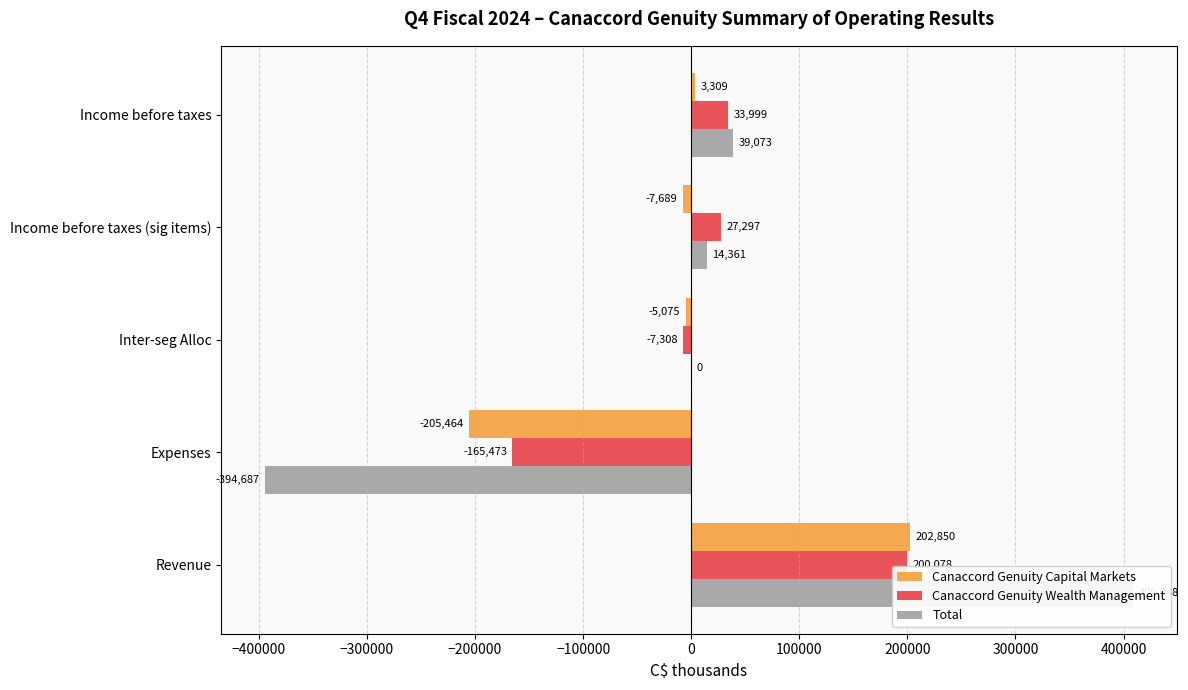

How many data points in Canaccord Genuity Capital Markets are less than -5075?

2